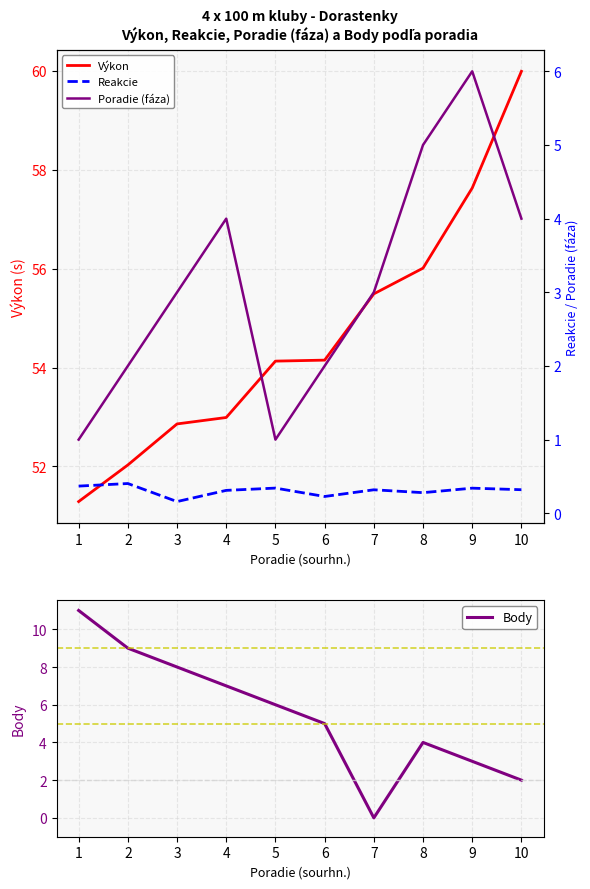

What is the total value across all series at 10?

66.3